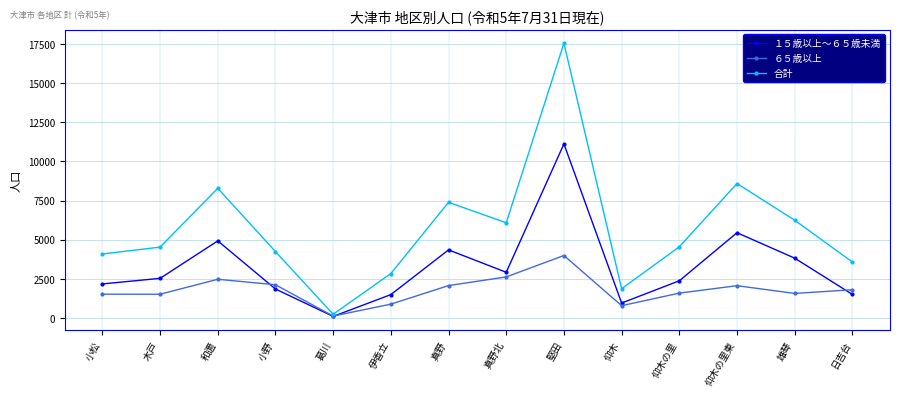

Which series changed the most between 真野 and 堅田?

合計